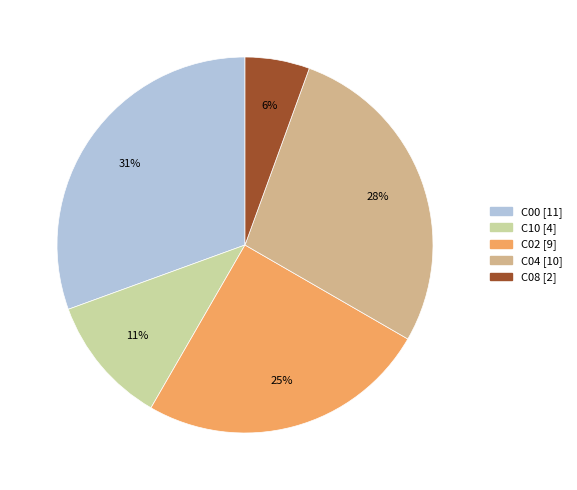

To the nearest percent, what is the difference between the C08 and C04 slice percentages?

22%